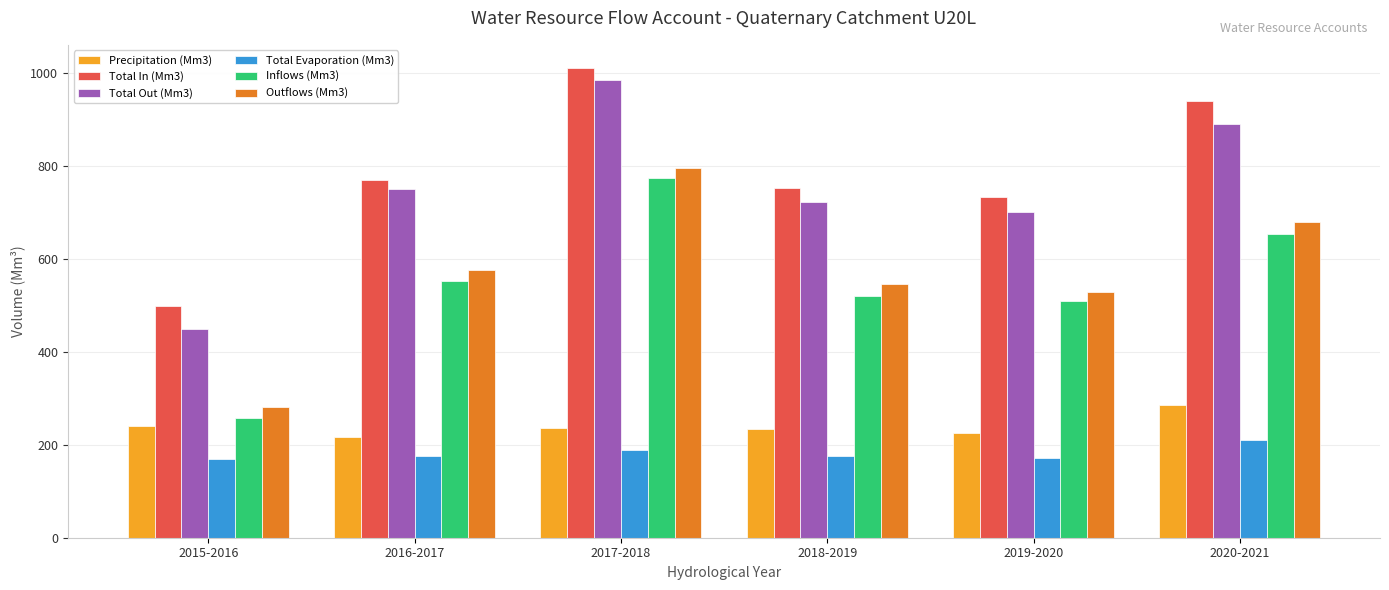

Rank the series by their maximum value, from lowest to highest.

Total Evaporation (Mm3), Precipitation (Mm3), Inflows (Mm3), Outflows (Mm3), Total Out (Mm3), Total In (Mm3)